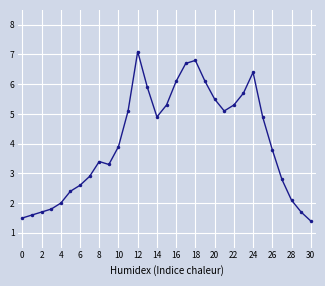

What is the sum of all values?

125.8